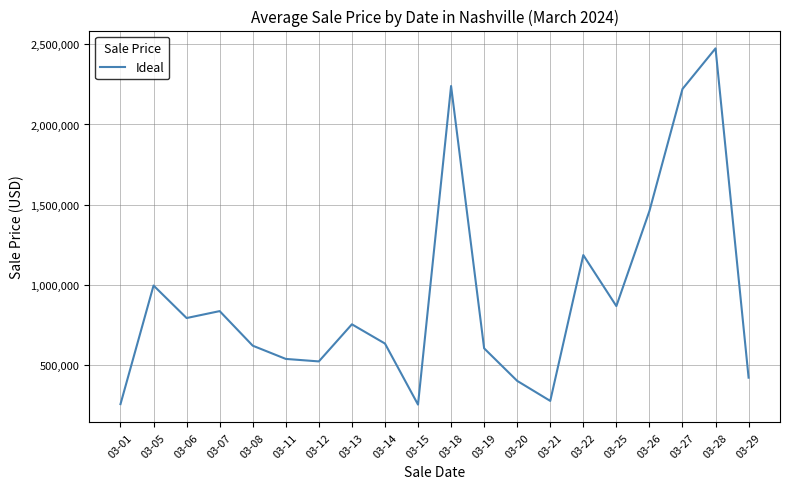

Is it true that the value at 03-12 is 263647.3?

False